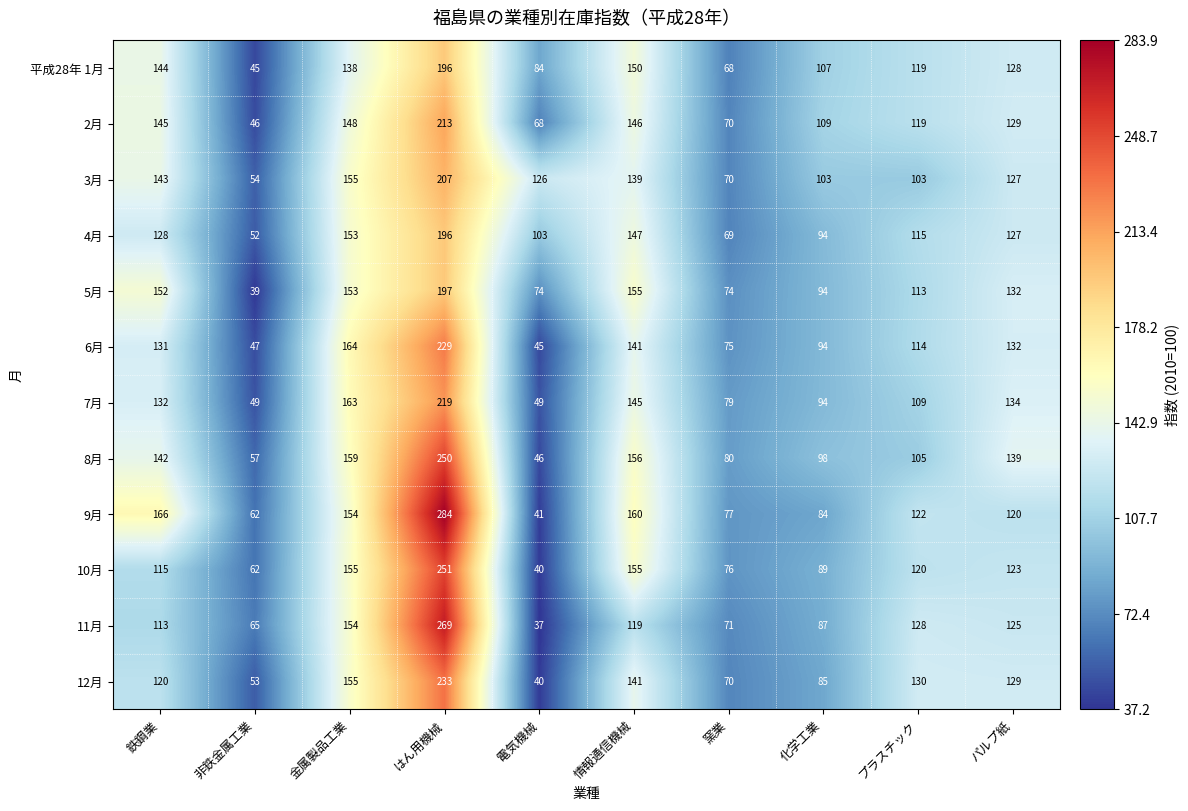

The 8月 series shows 98 at 化学工業. True or false?

True